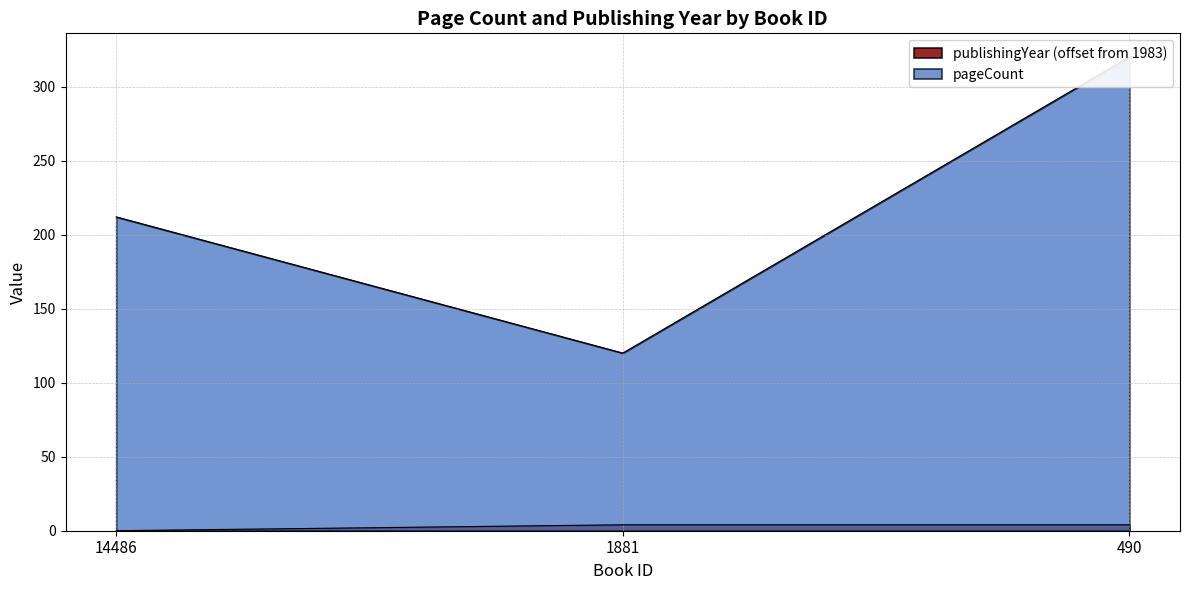

How many values in the pageCount series are below 212?

1